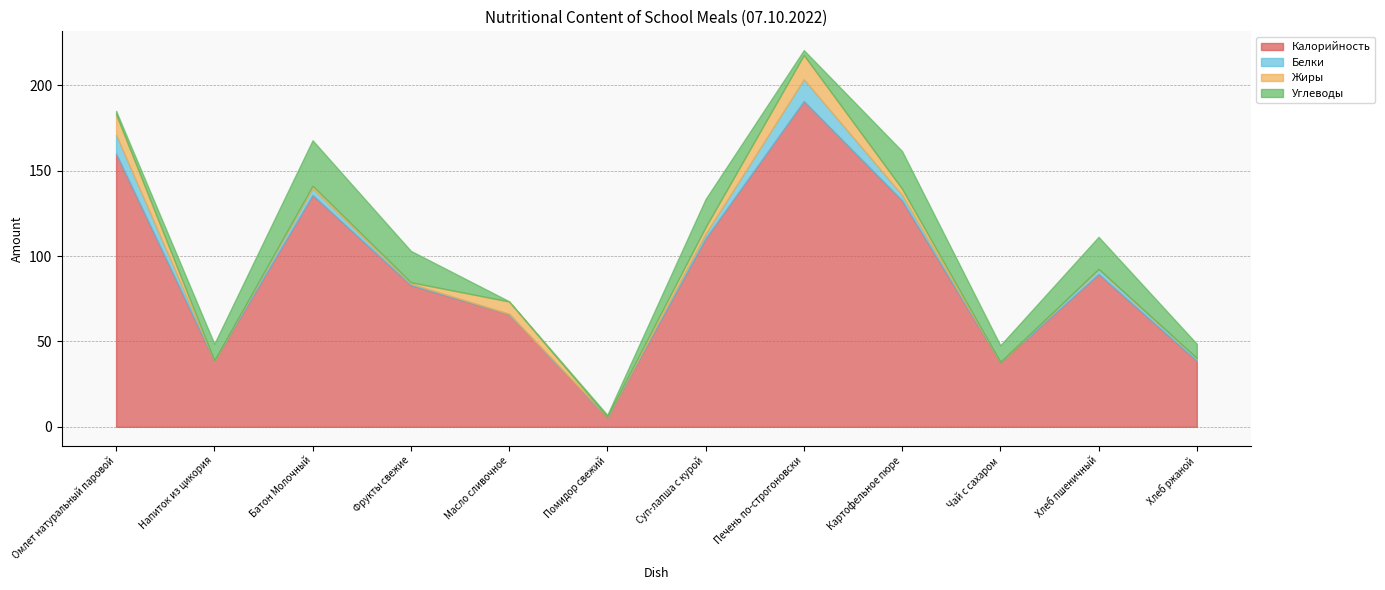

What is the sum of all Жиры values?

44.0